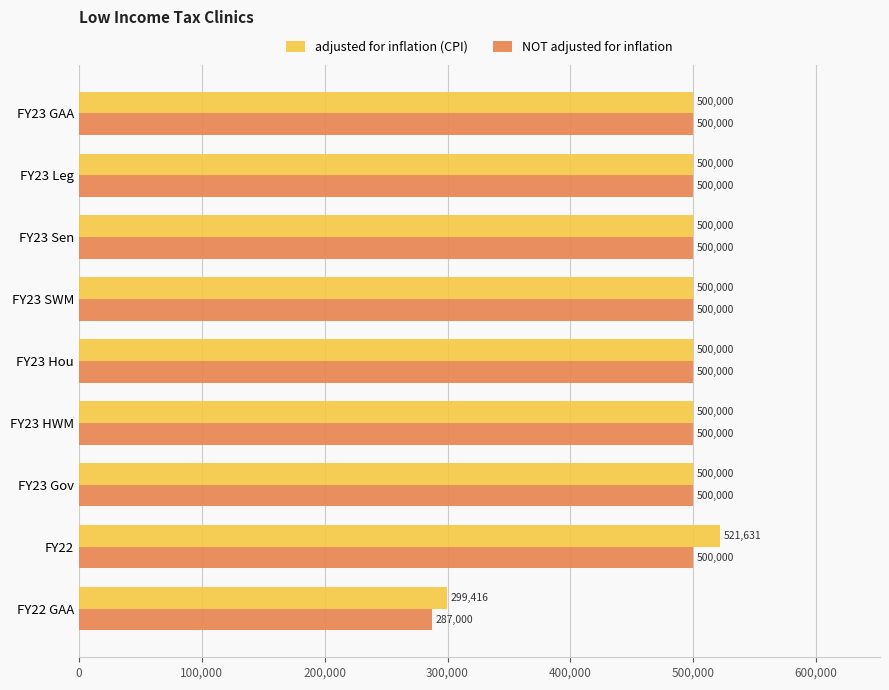

List the series in order of their peak value, highest first.

adjusted for inflation (CPI), NOT adjusted for inflation